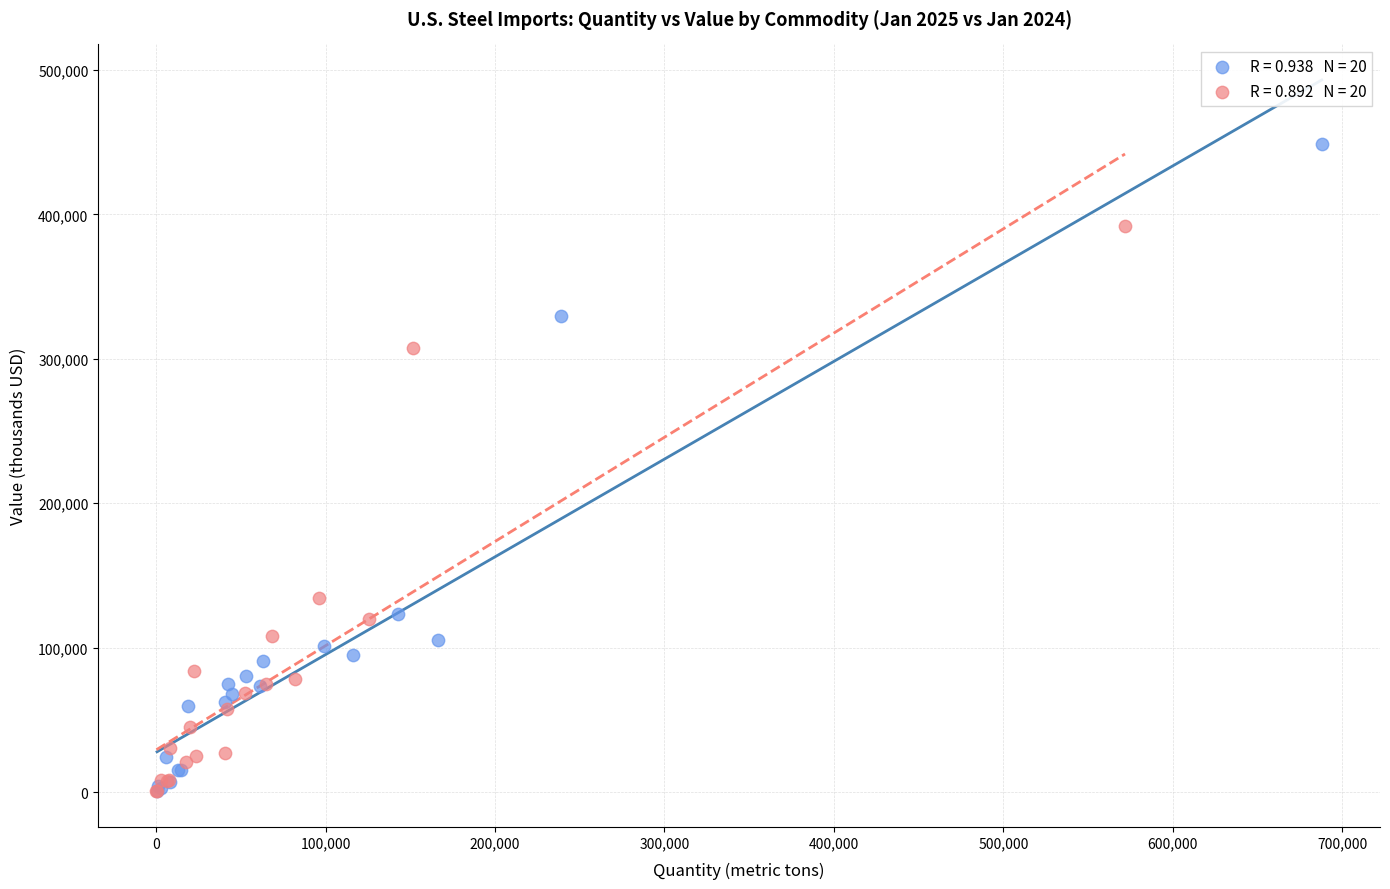

Which series reaches the maximum Y coordinate?

January 2025